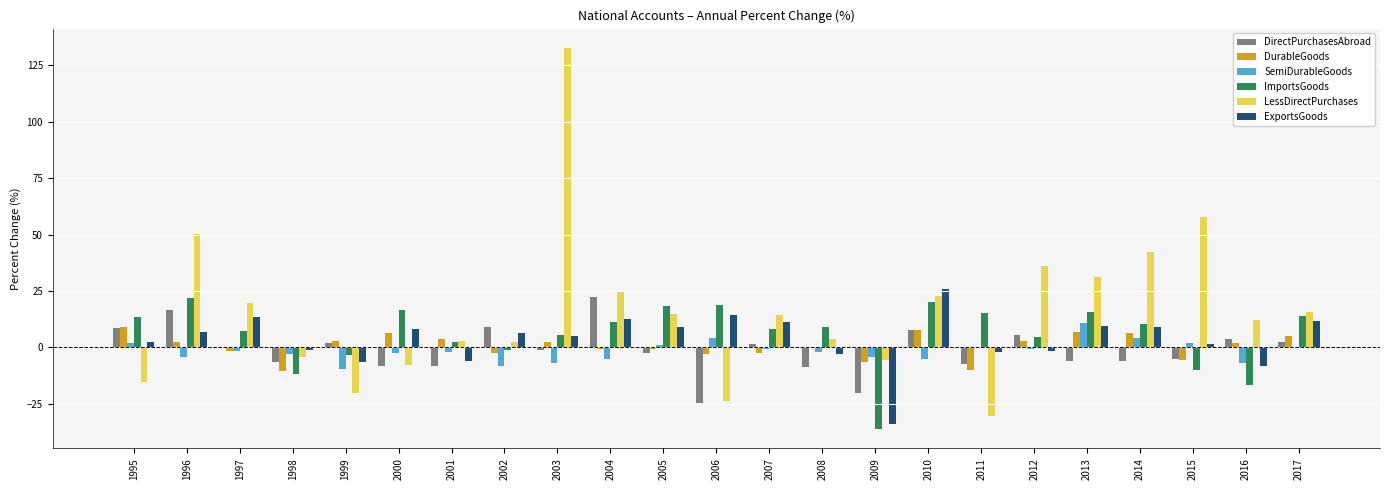

At which label does ExportsGoods first exceed 6?

1996